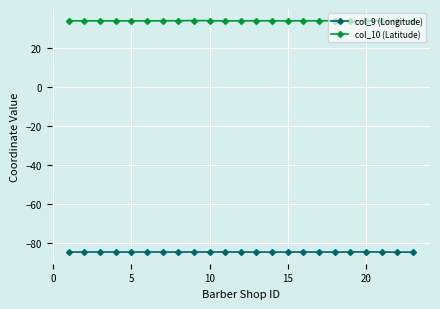

Which series has the largest total across all categories?

col_10 (Latitude)